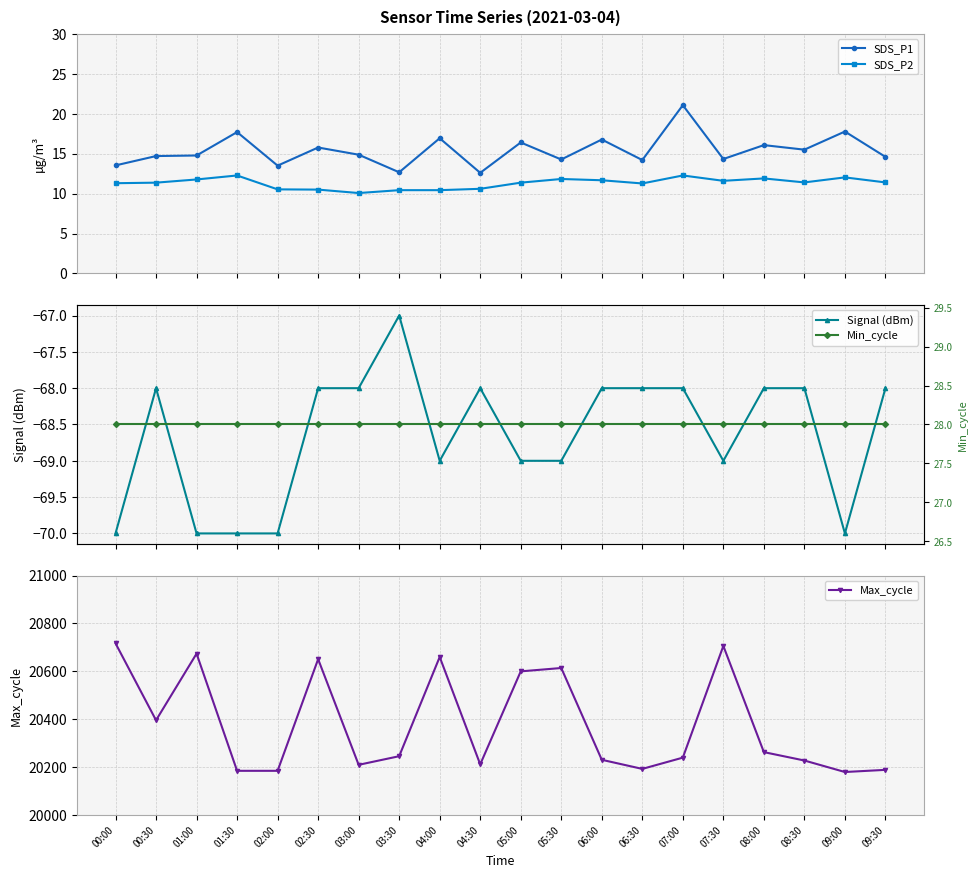

The value of Signal (dBm) at 03:30 is -67.0. True or false?

True